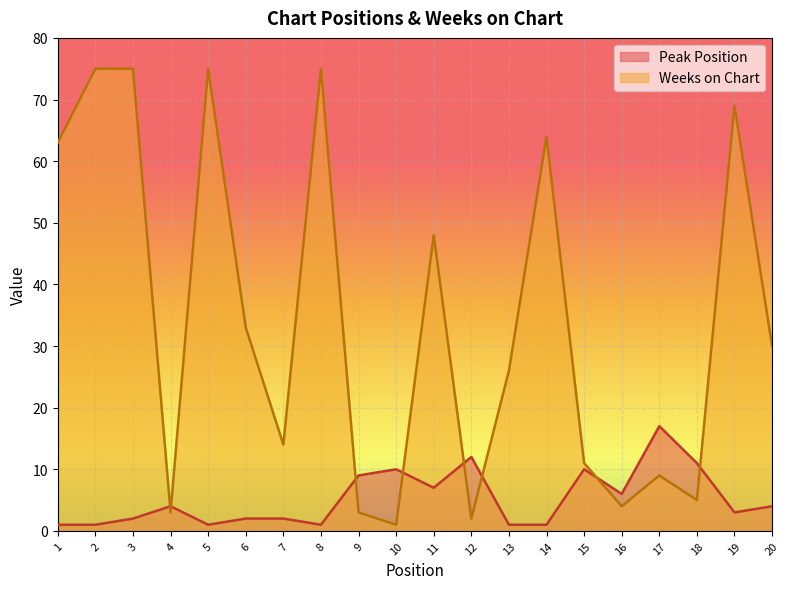

At which category is the sum across all series the highest?

3